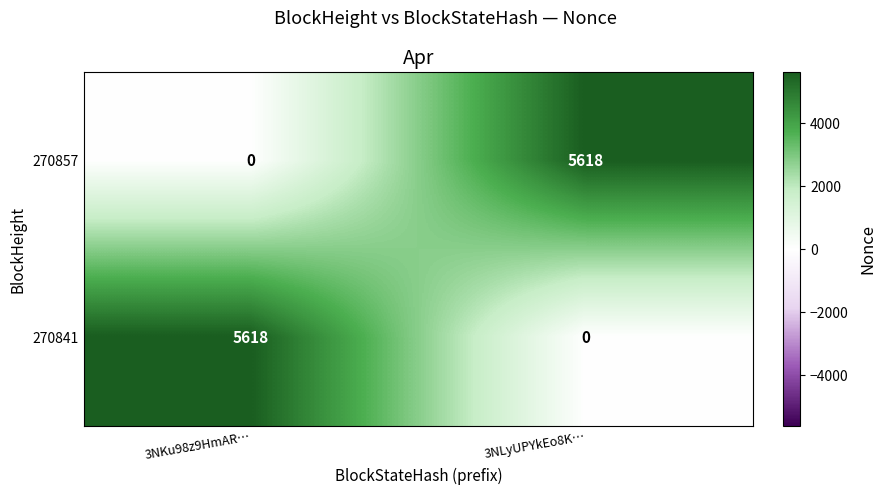

What is the difference between the maximum and minimum values in the 270841 series?

5618